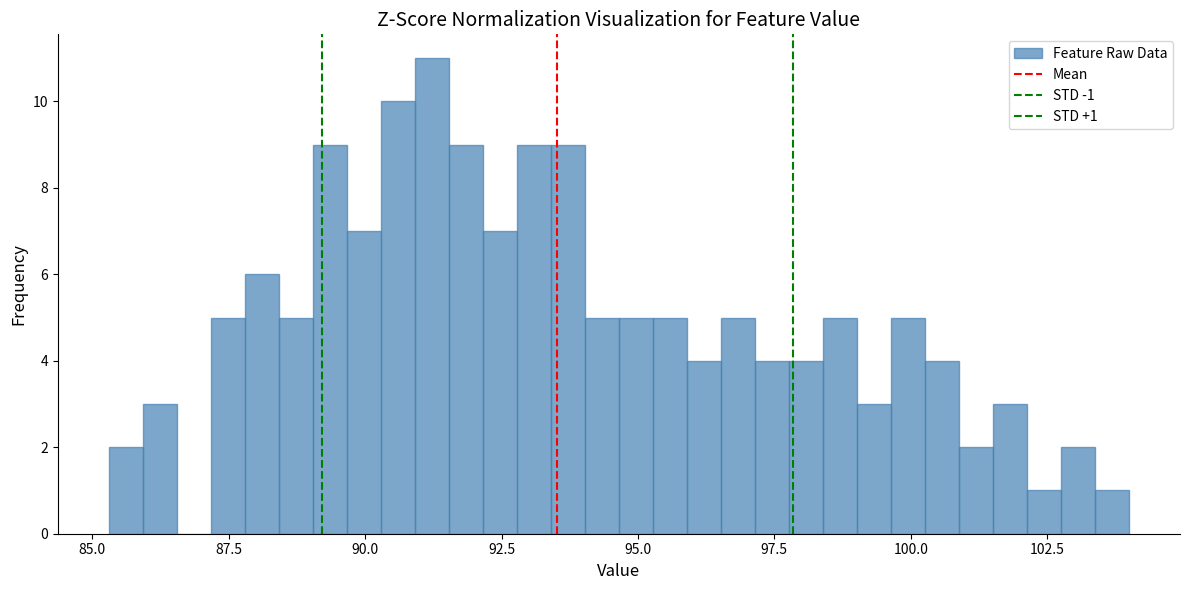

Read against the x-axis, roughly where is the centre of the tallest bar?

91.0